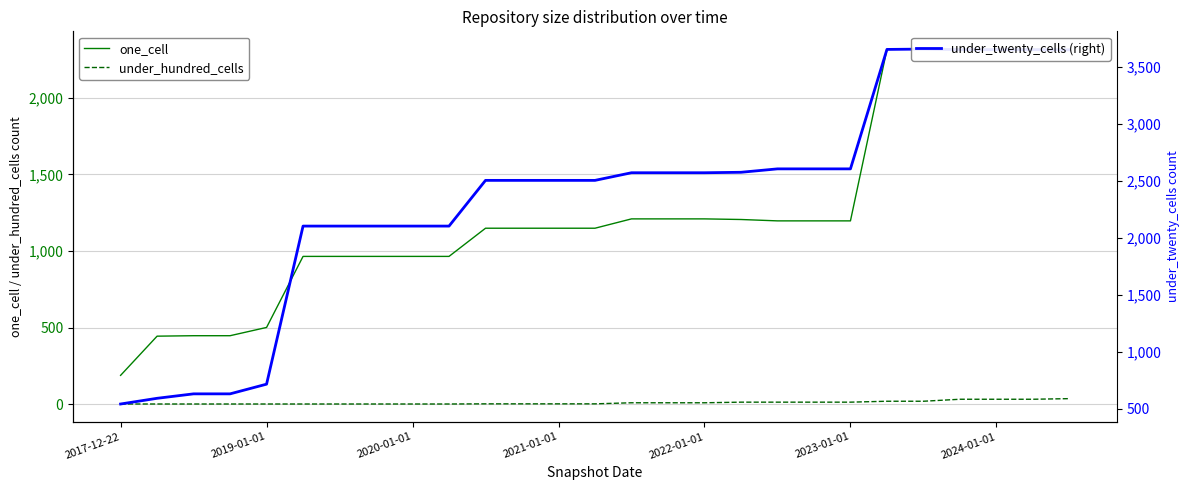

What is the maximum value shown in the chart?

3657